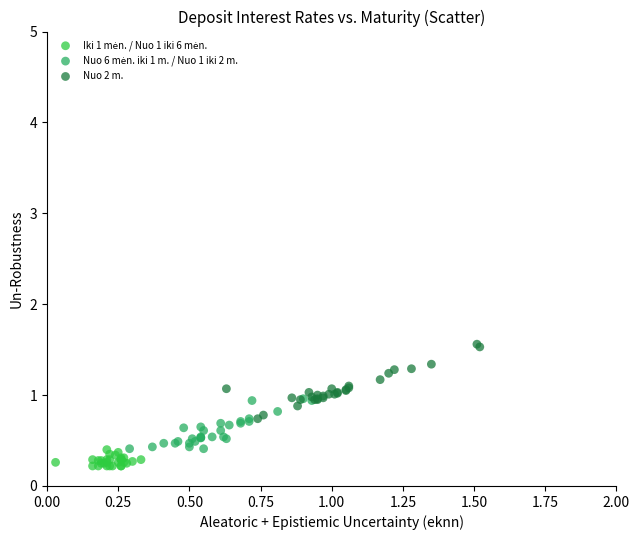

Which series contains the highest Y value?

Nuo 2 m.